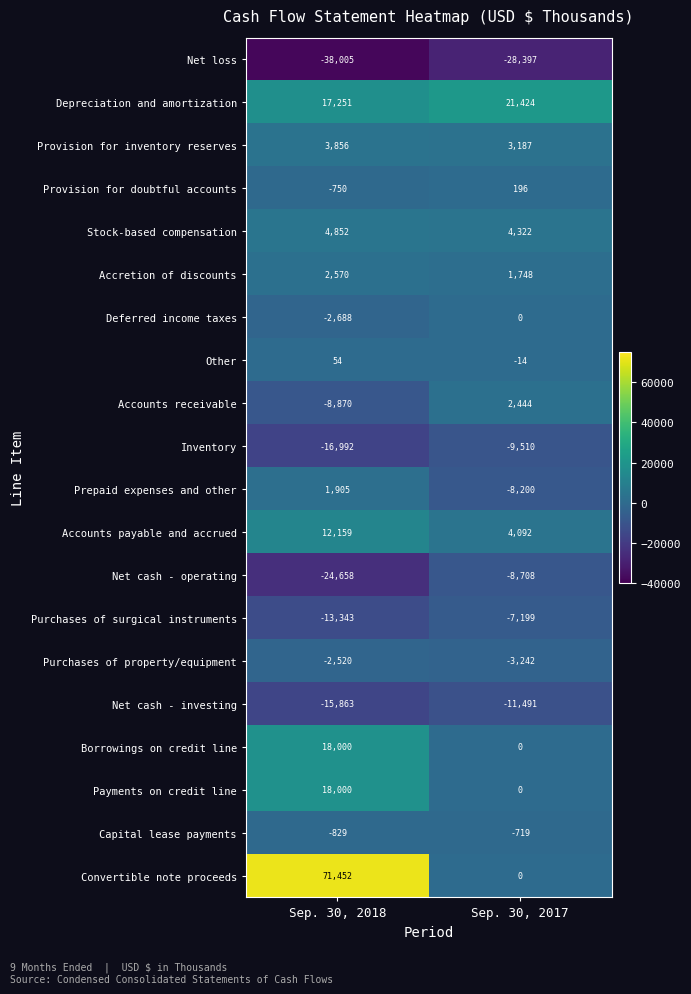

What is the difference between the maximum and minimum values in the Provision for inventory reserves series?

669